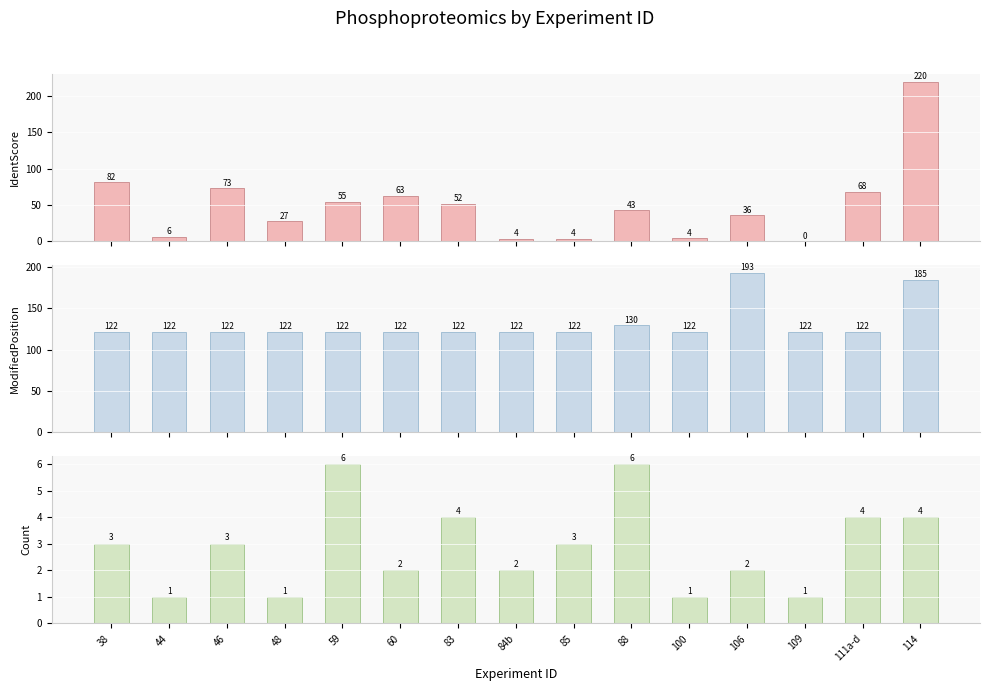

Which label corresponds to the largest value in the chart?

114